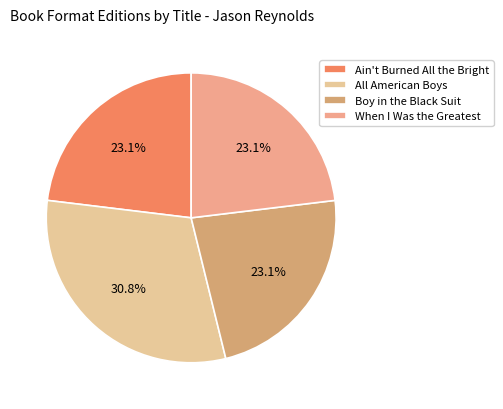

Is it true that Ain't Burned All the Bright is 32% of the pie?

False